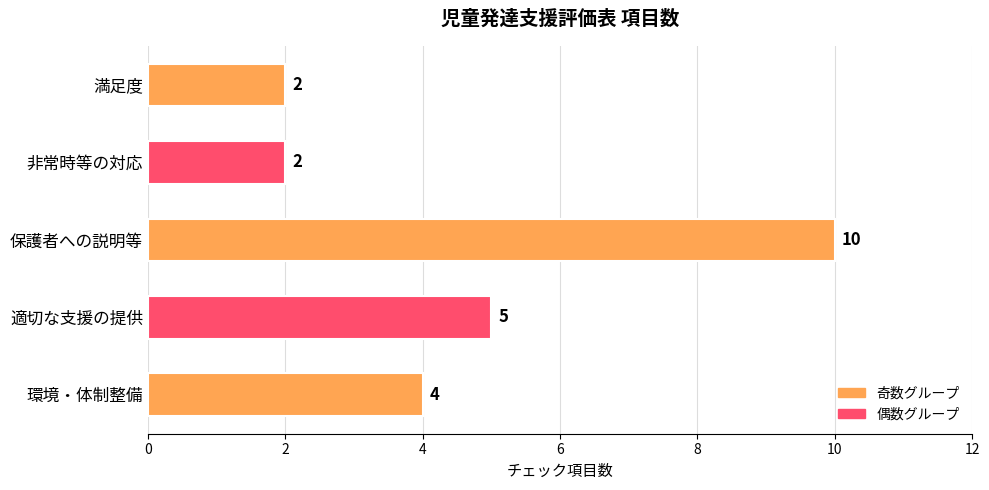

Reading bottom to top, transcribe all the data shown in this chart.

環境・体制整備=4	適切な支援の提供=5	保護者への説明等=10	非常時等の対応=2	満足度=2